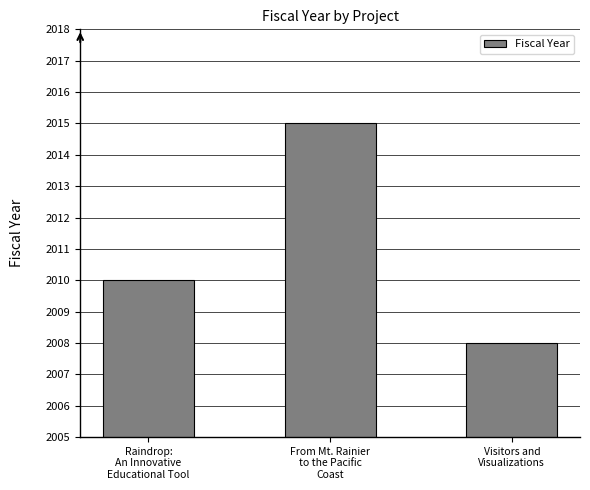

The value at Visitors and
Visualizations is 2974. True or false?

False